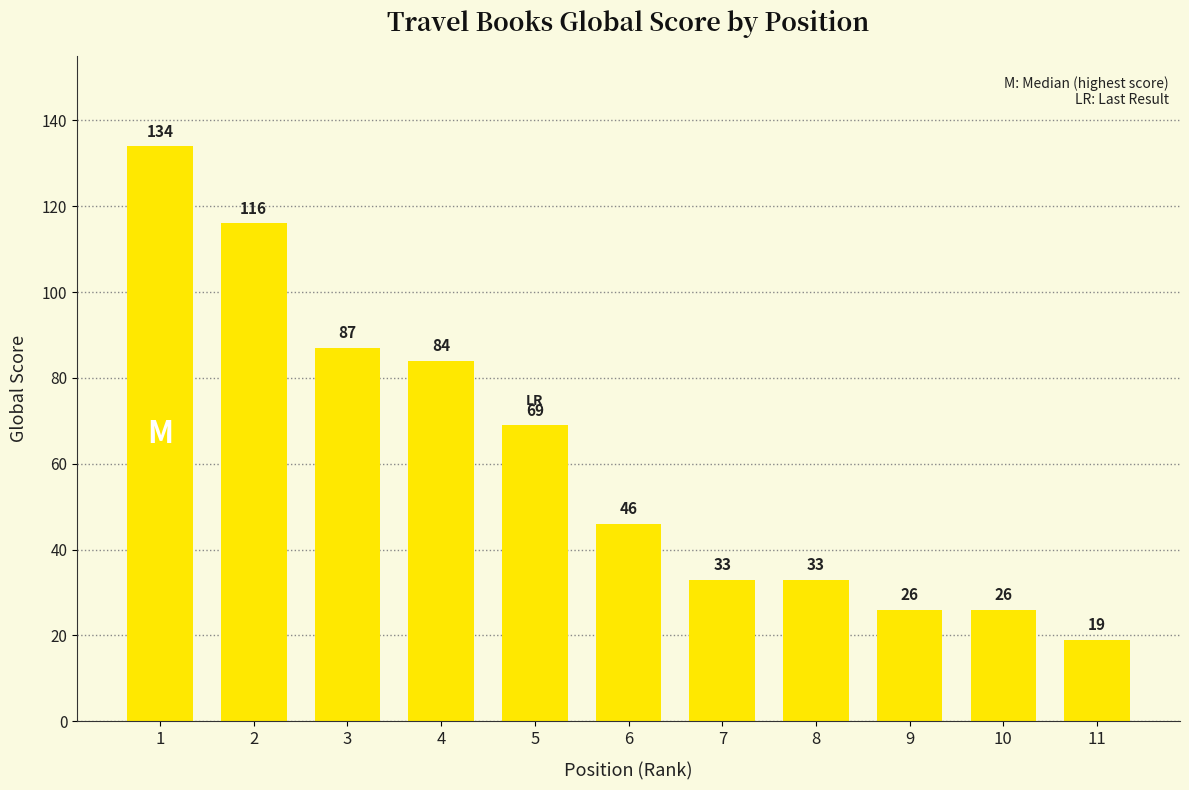

Are the bars grouped side by side (vs. stacked)?

No